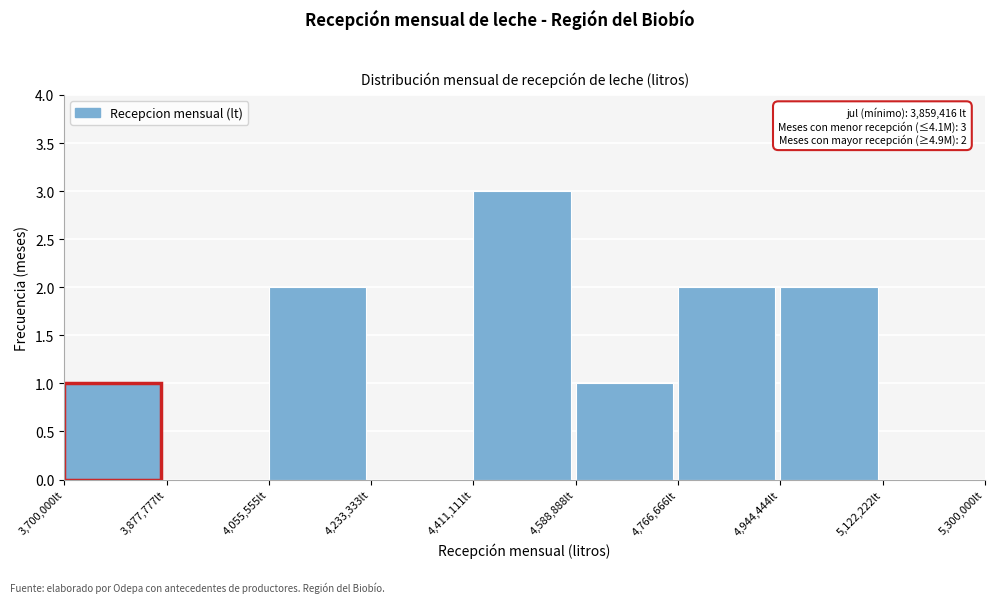

Which range on the x-axis has the tallest bar?

4420000 to 4580000